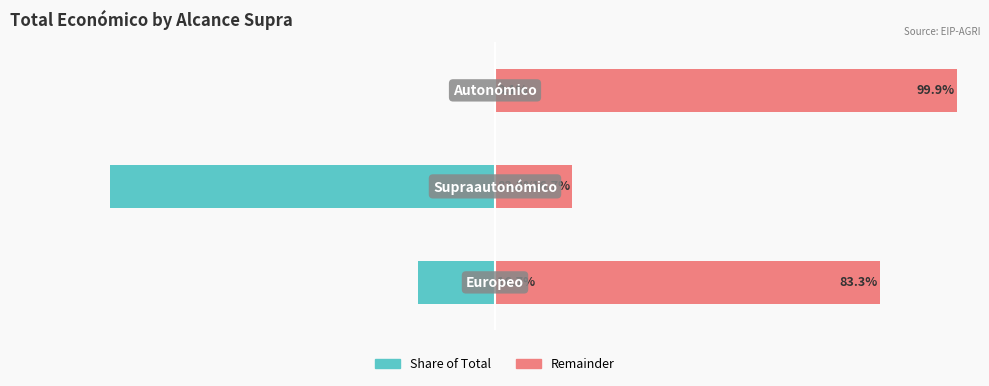

Which series has the largest range (max minus min)?

Share of Total